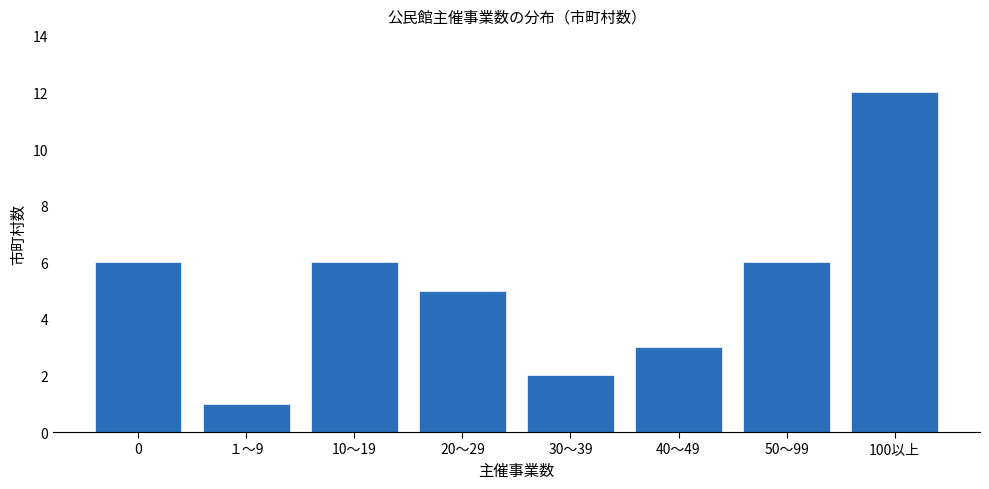

Reading left to right, extract all data points from this chart.

6	1	6	5	2	3	6	12